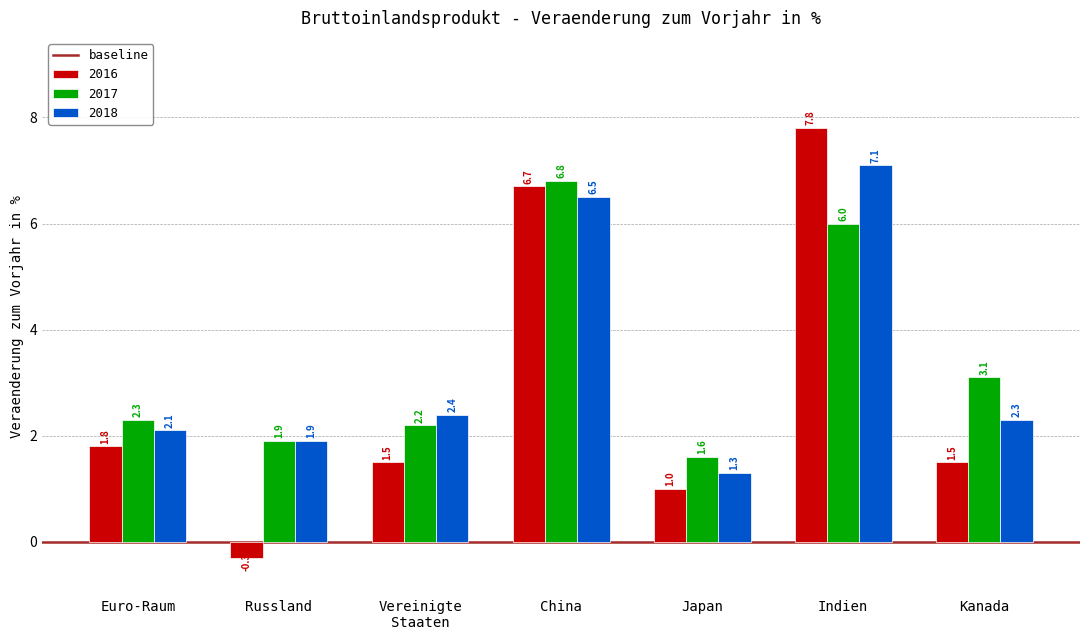

Count the number of data series in this chart.

3